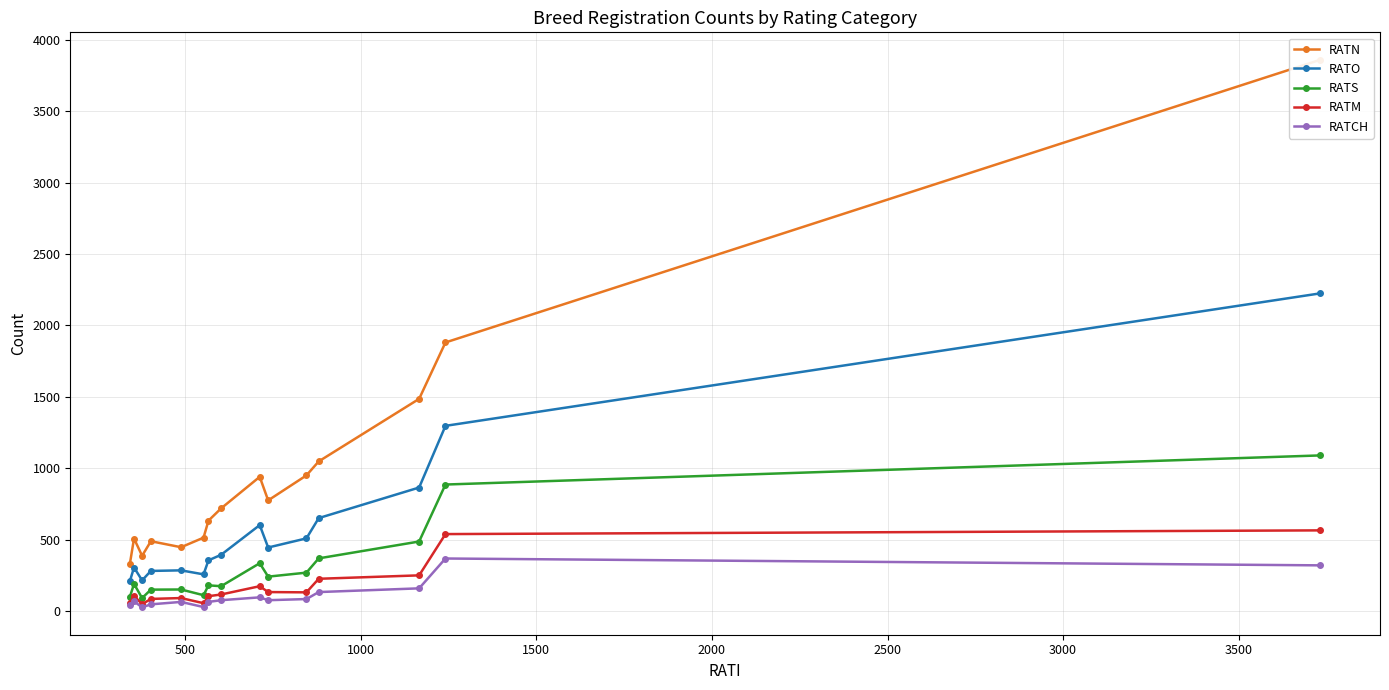

What is the difference between the maximum and minimum values in the RATS series?

999